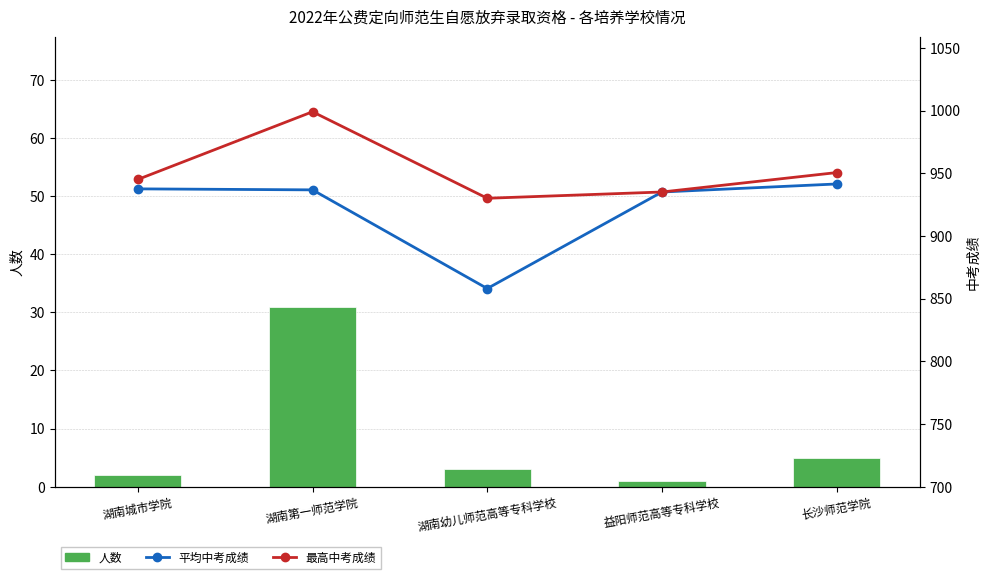

At which category is the sum across all series the highest?

湖南第一师范学院